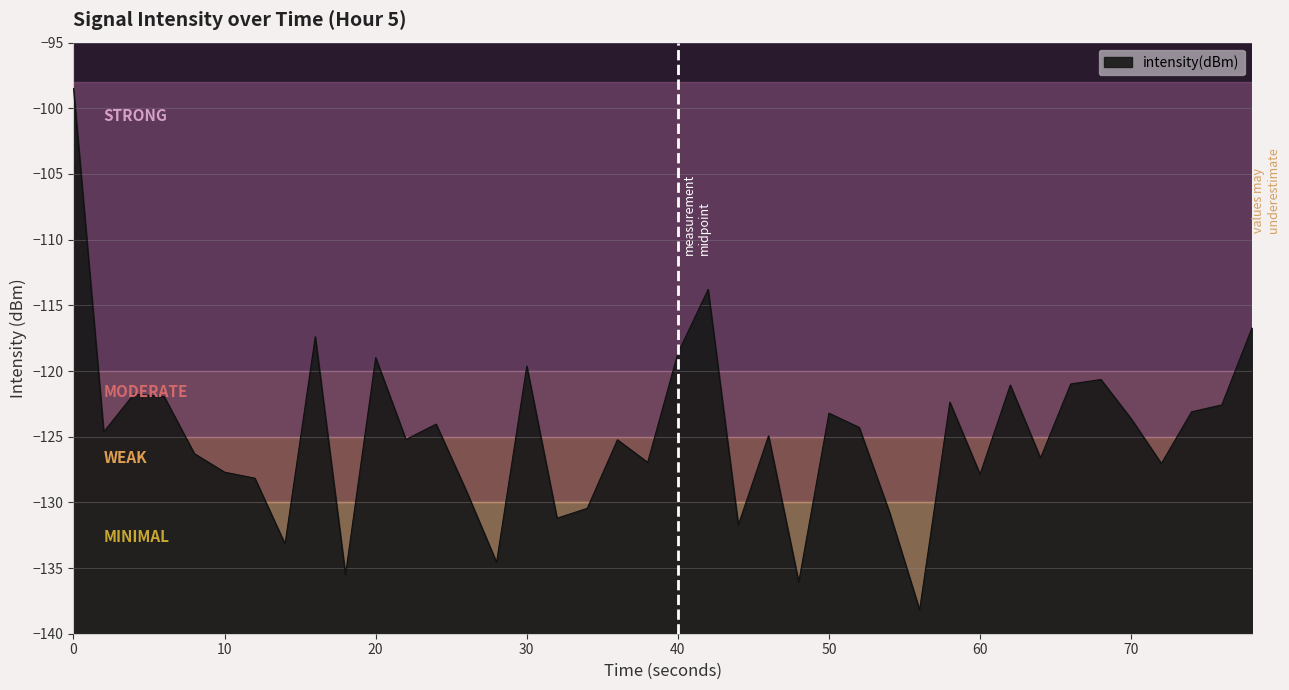

What is the smallest value displayed?

-138.2